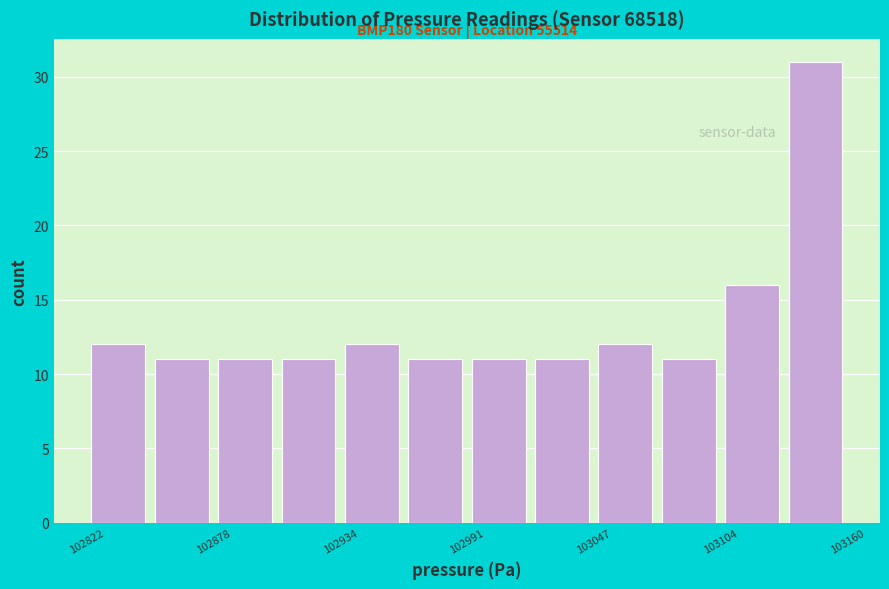

Read against the x-axis, roughly where is the centre of the tallest bar?

103150